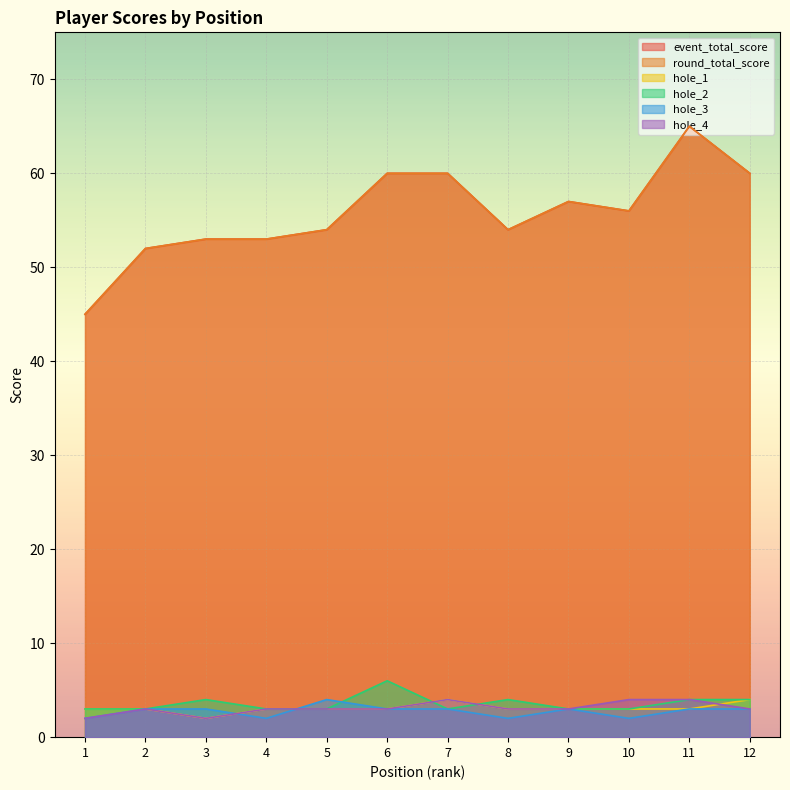

Reading left to right, what are all the values shown in this chart?

event_total_score: 1=45	2=52	3=53	4=53	5=54	6=60	7=60	8=54	9=57	10=56	11=65	12=60
round_total_score: 1=45	2=52	3=53	4=53	5=54	6=60	7=60	8=54	9=57	10=56	11=65	12=60
hole_1: 1=3	2=3	3=2	4=3	5=3	6=3	7=4	8=3	9=3	10=3	11=3	12=4
hole_2: 1=3	2=3	3=4	4=3	5=3	6=6	7=3	8=4	9=3	10=3	11=4	12=4
hole_3: 1=2	2=3	3=3	4=2	5=4	6=3	7=3	8=2	9=3	10=2	11=3	12=3
hole_4: 1=2	2=3	3=2	4=3	5=3	6=3	7=4	8=3	9=3	10=4	11=4	12=3